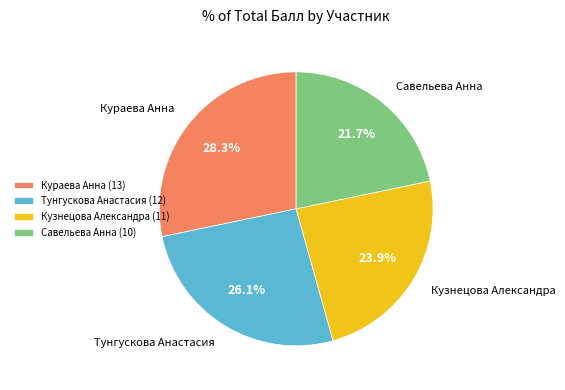

Which category has the biggest portion of the pie?

Кураева Анна